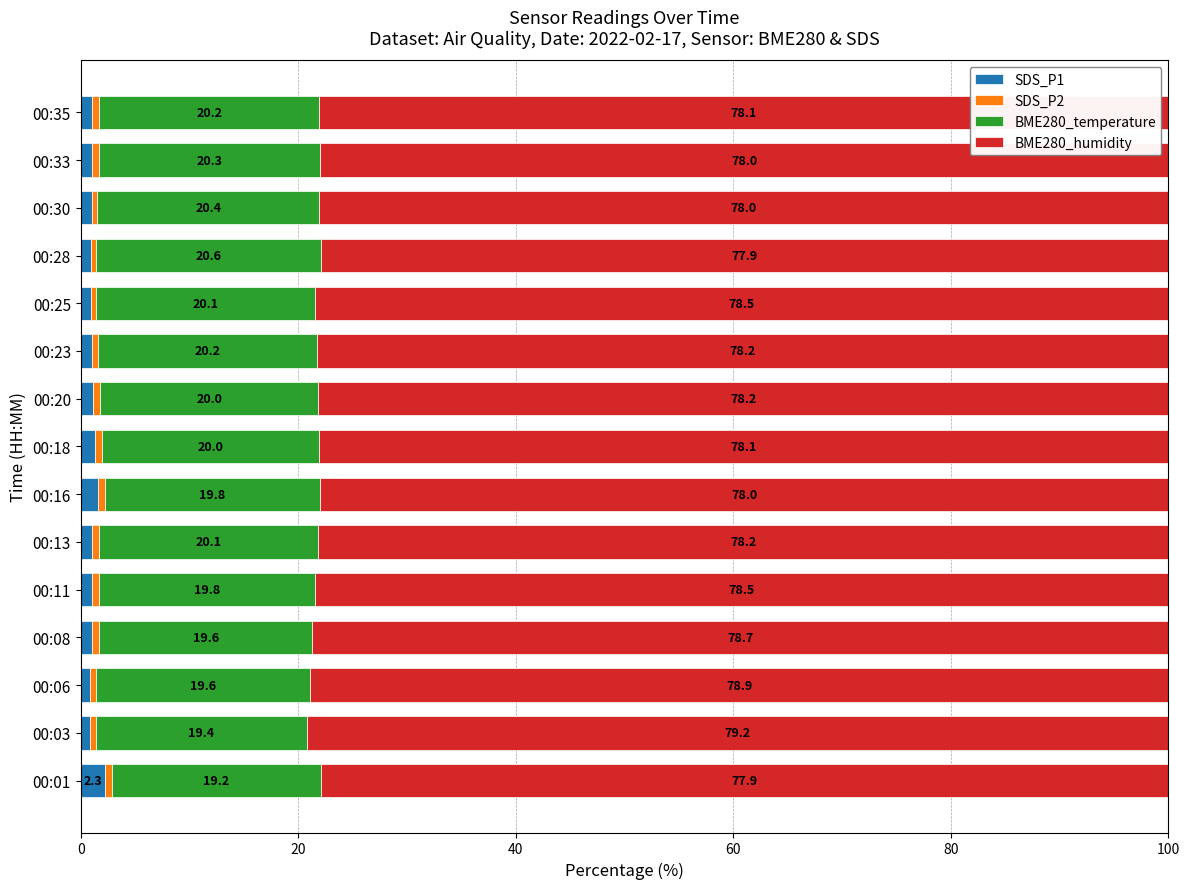

True or false: SDS_P1 has a value of 0.9 at 00:25.

True